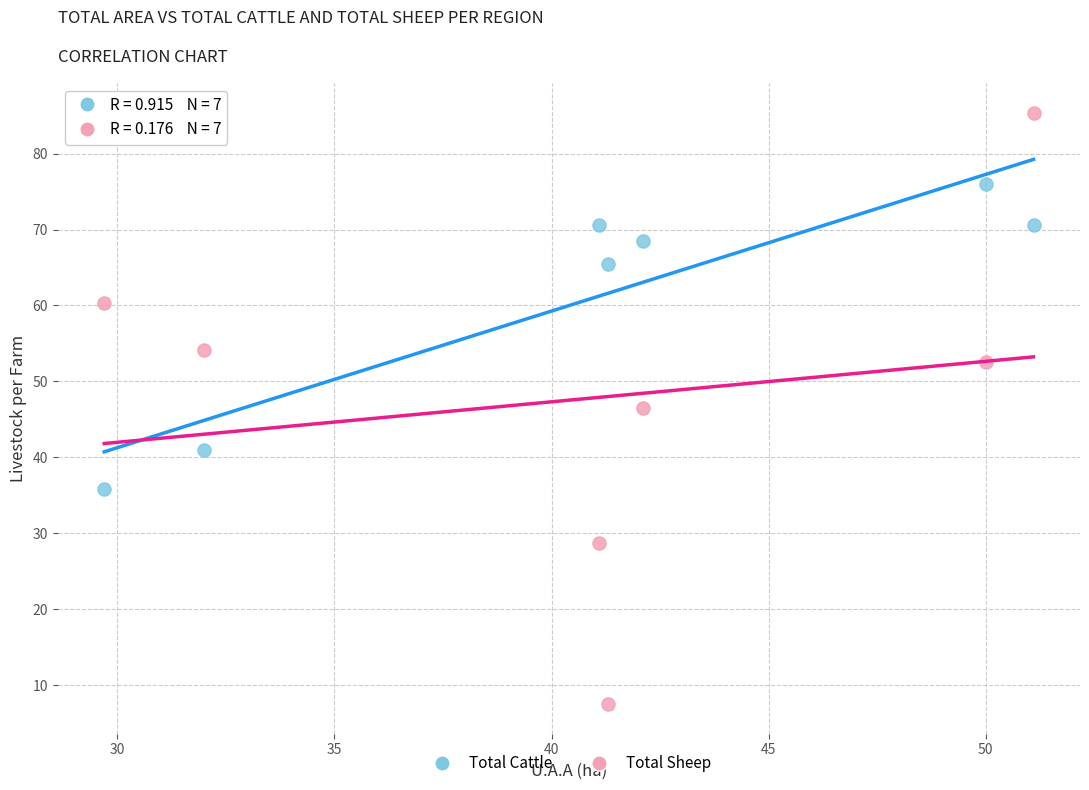

What are all the series names shown in the legend?

Total Cattle, Total Sheep